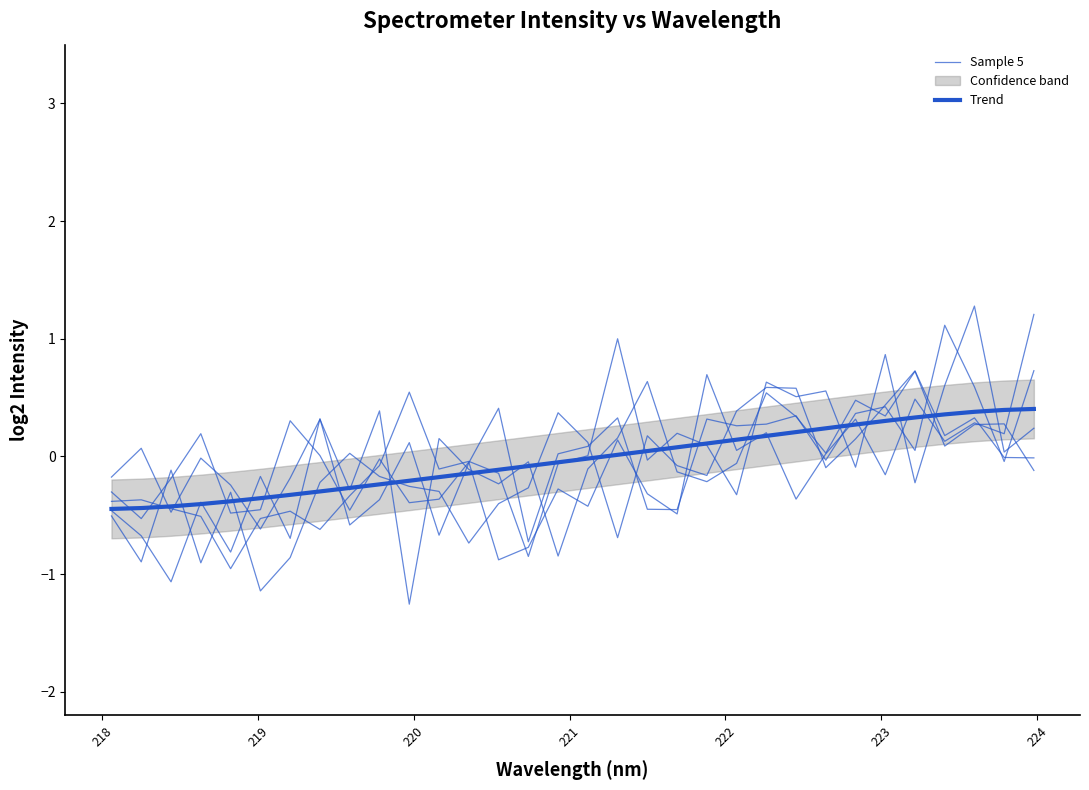

True or false: Sample 5 has a value of -1.9 at 219.

False